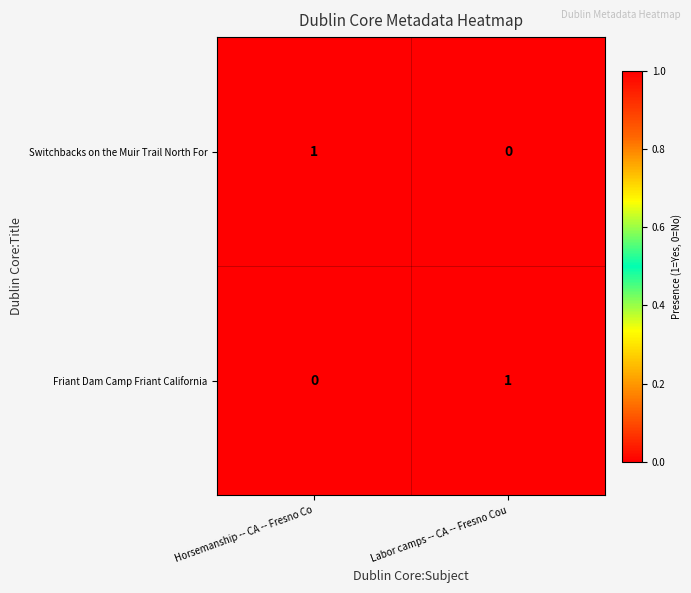

Where is Switchbacks on the Muir Trail North For nearest to the value 0?

Labor camps -- CA -- Fresno Cou